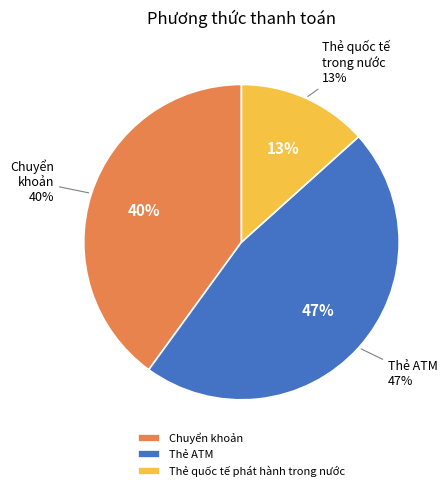

How many segments does this pie chart have?

3